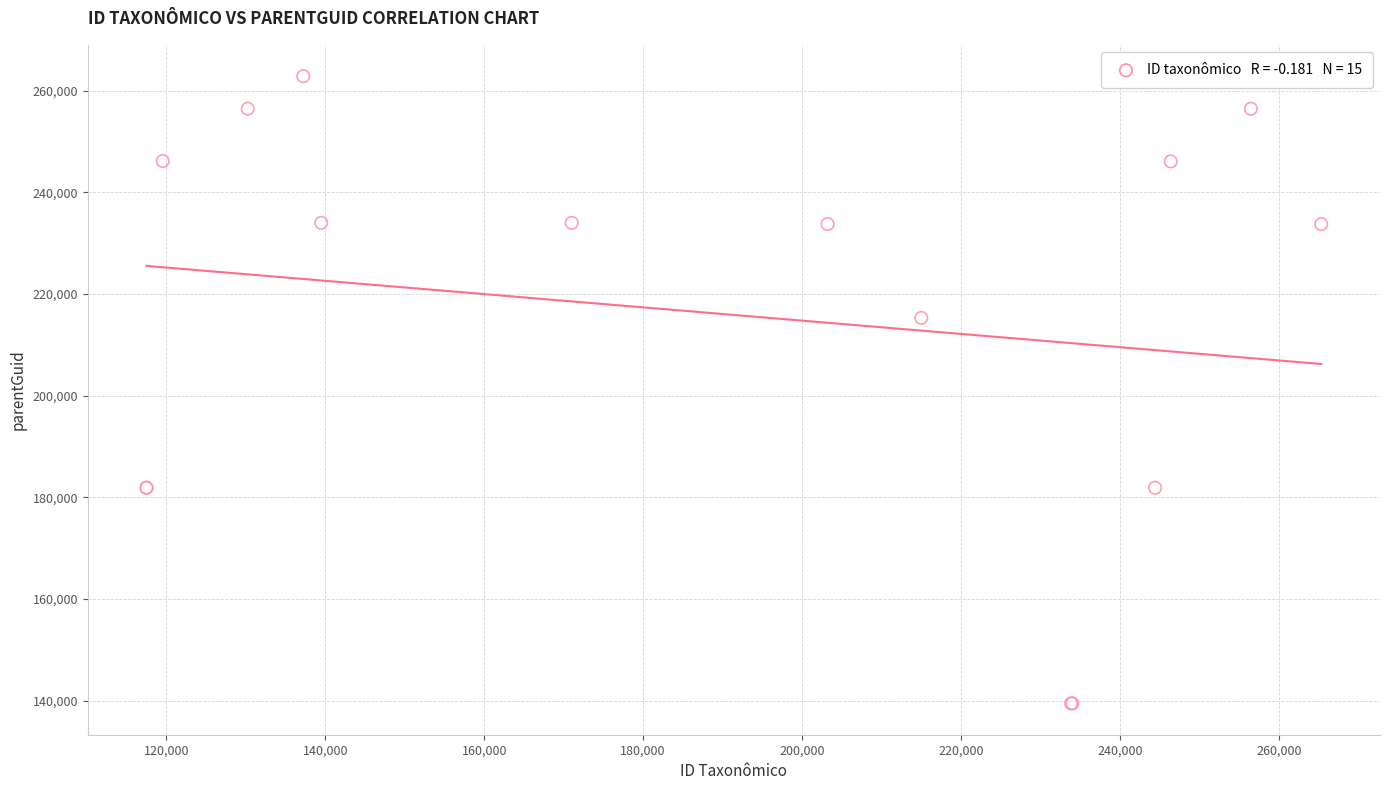

What Y value in the scatter plot is closest to 201160?

215312